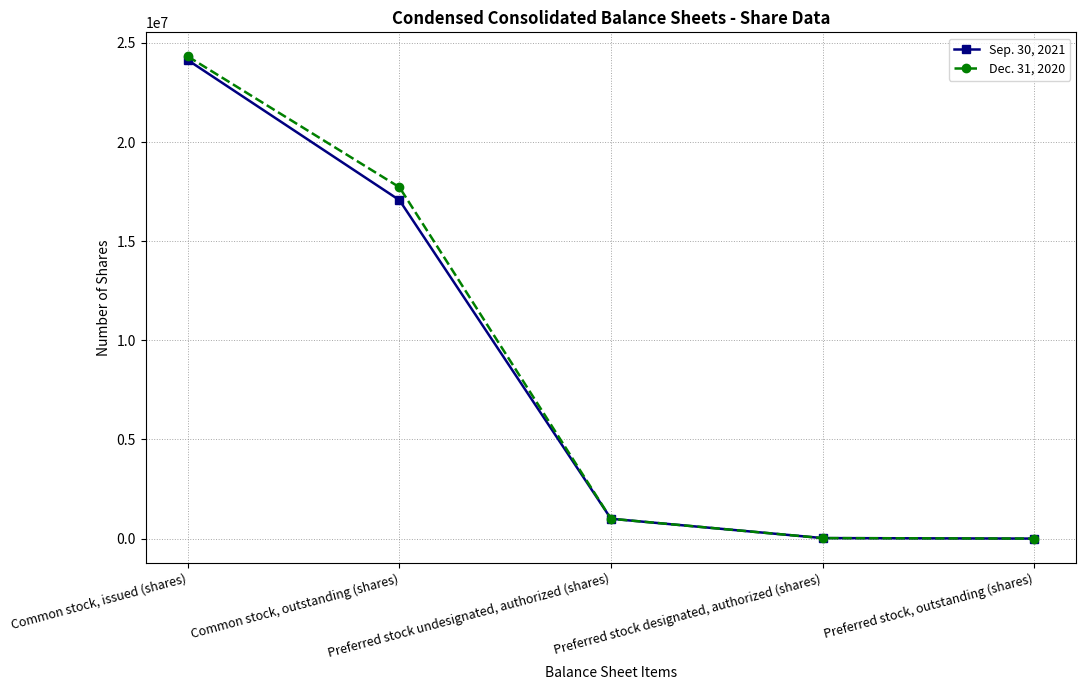

Which series has the largest range (max minus min)?

Dec. 31, 2020